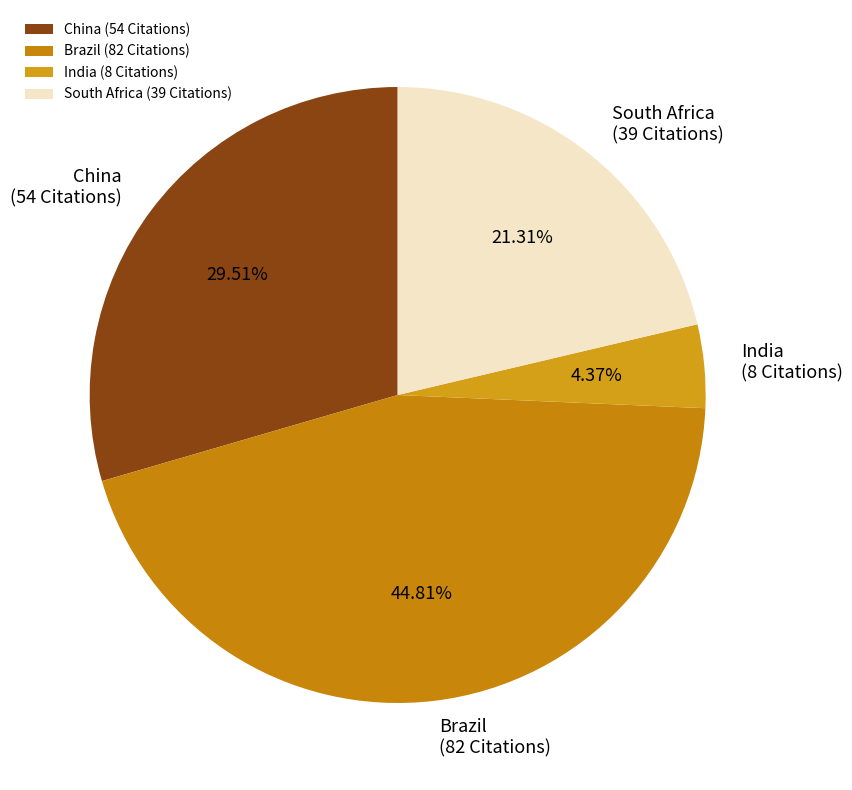

Does China account for over 50% of the chart?

No